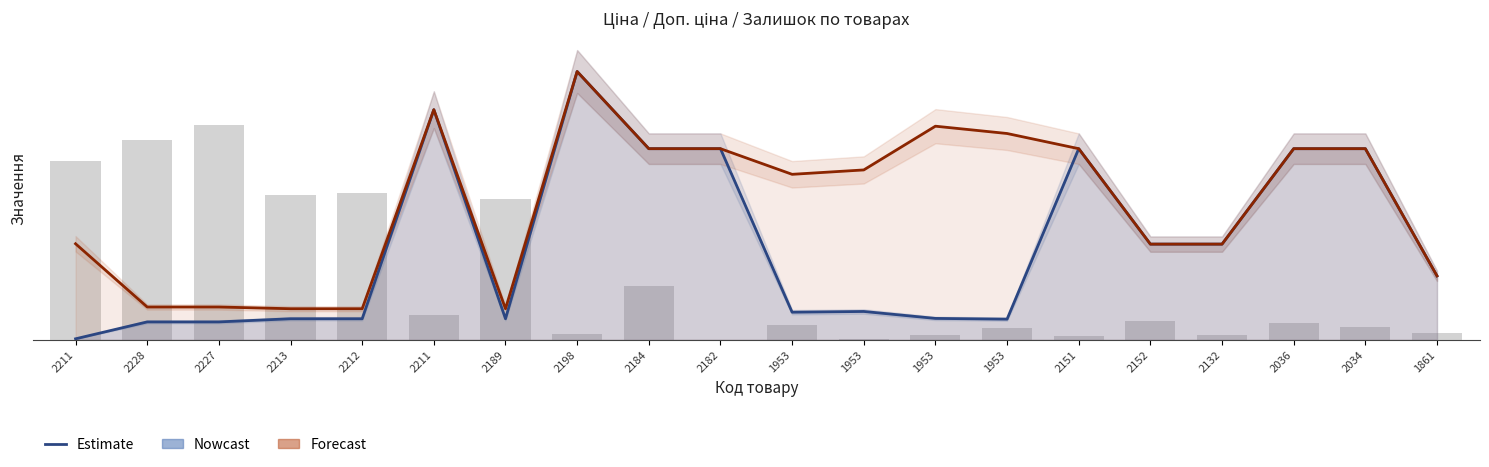

Which category has the highest value across all series?

2198